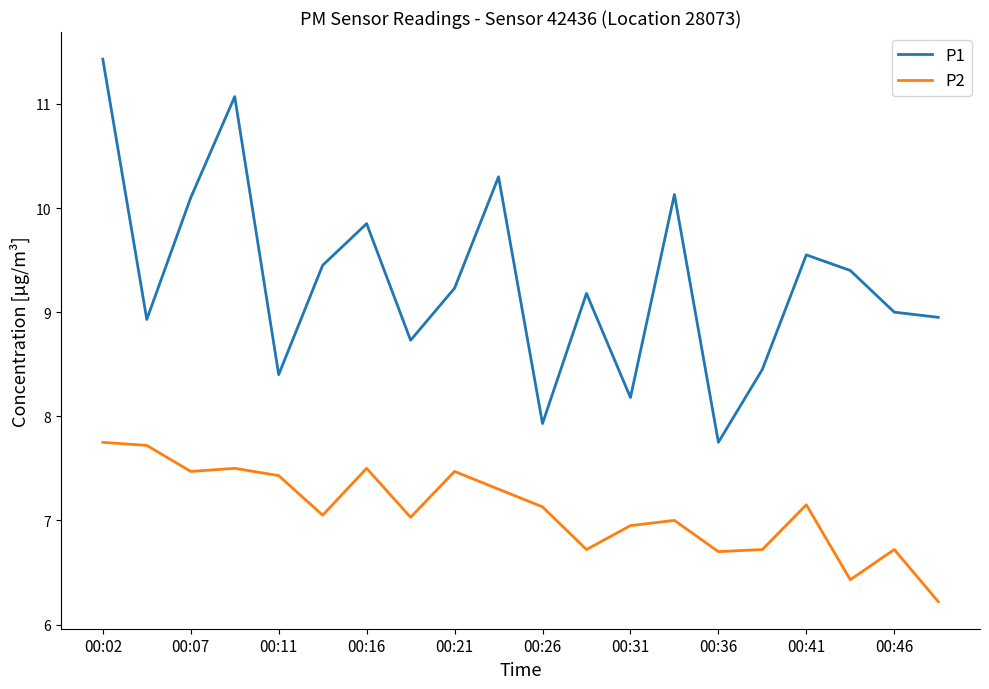

What is the minimum value for P1?

7.8